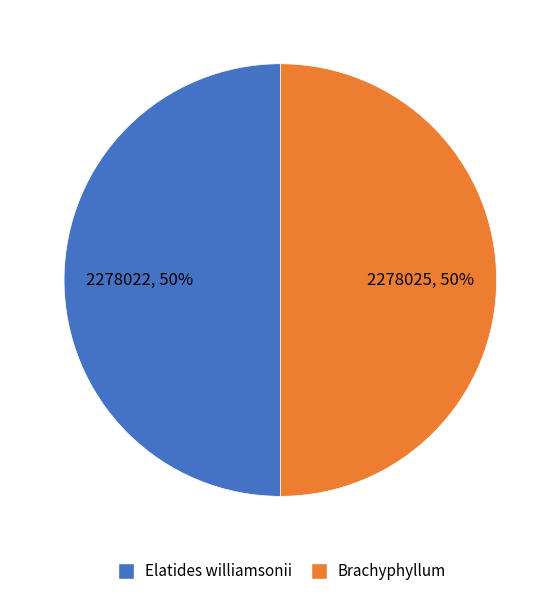

To the nearest percent, what is the combined percentage of Brachyphyllum and Elatides williamsonii?

100%